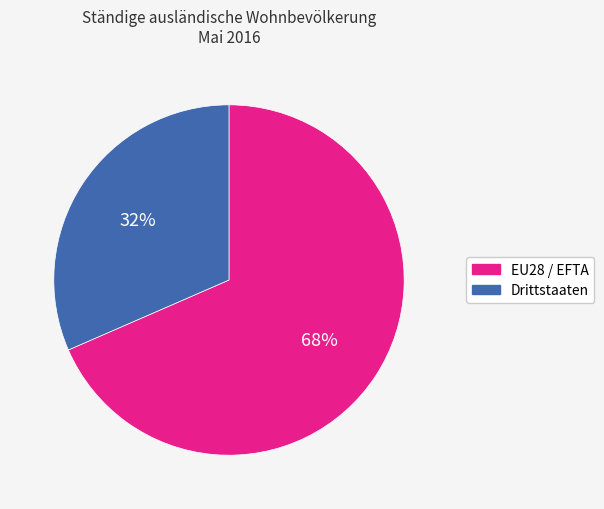

How many slices are in this pie chart?

2